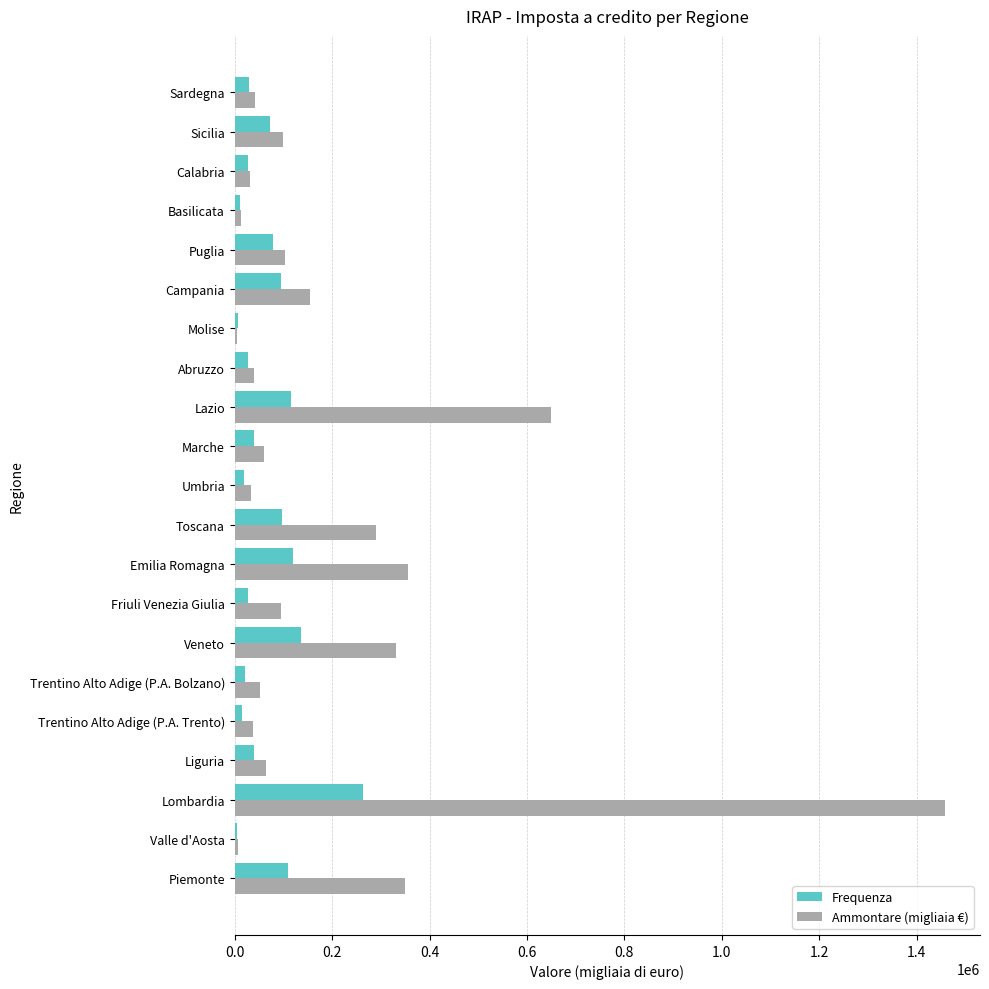

Which series has the largest total across all categories?

Ammontare (migliaia €)